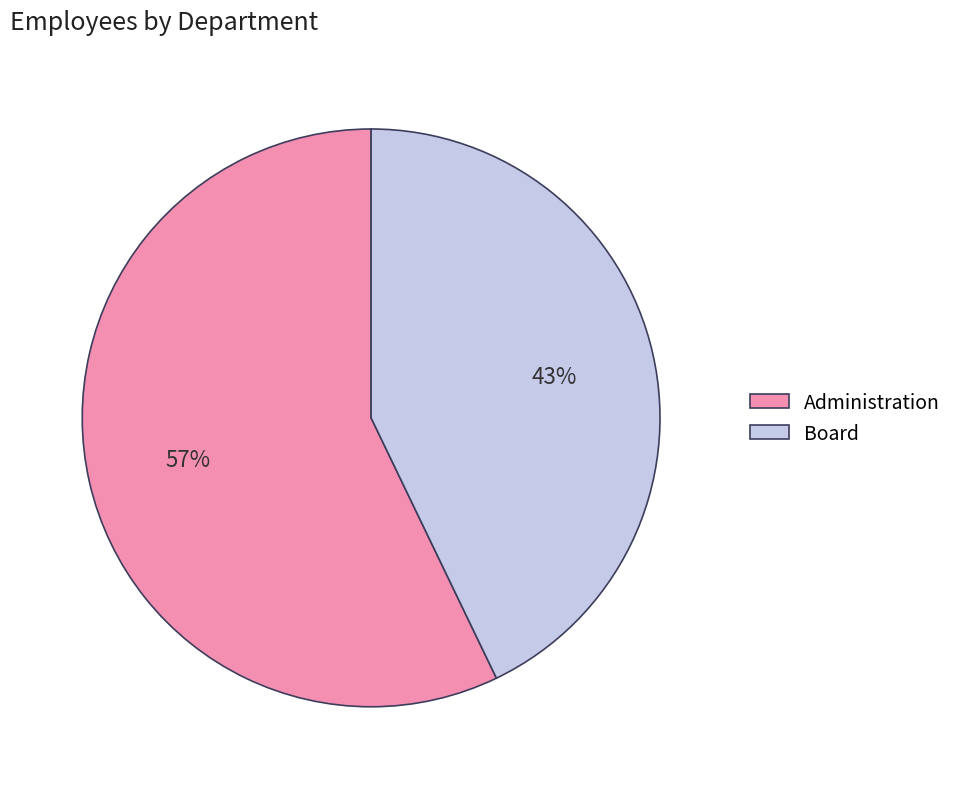

Which has a higher value, Board or Administration?

Administration